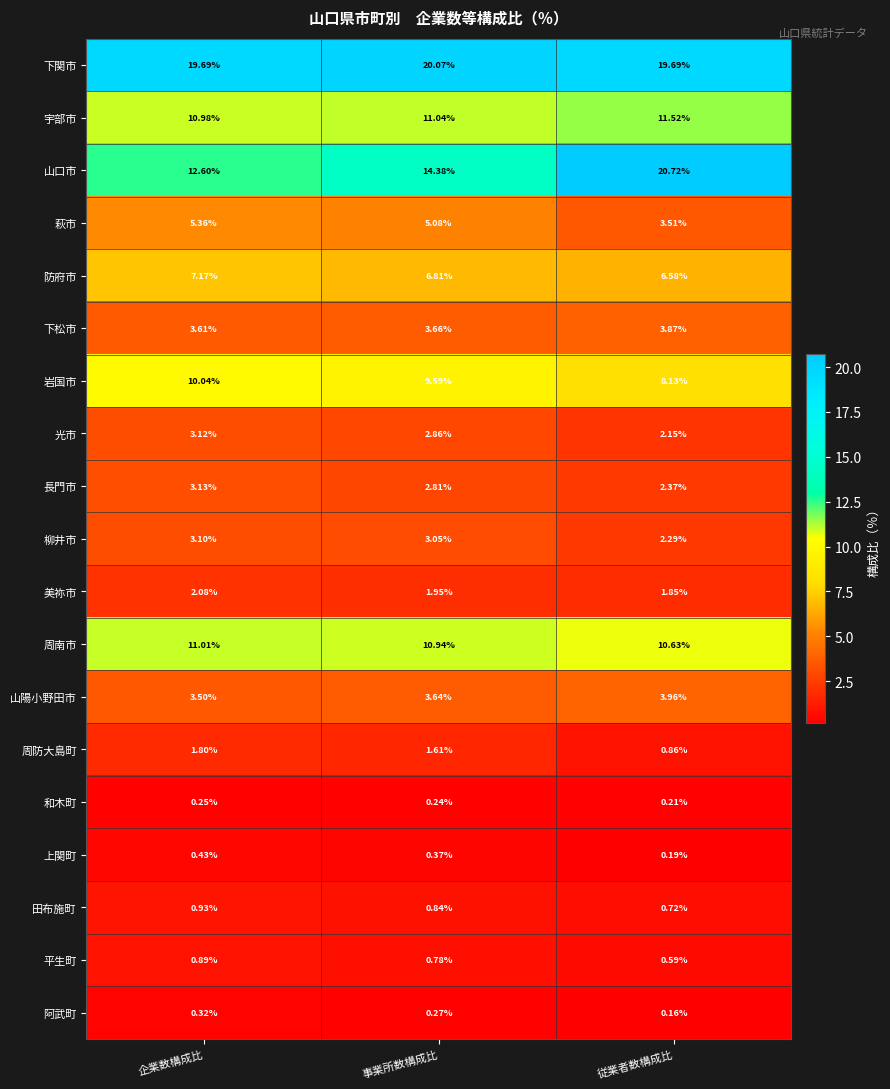

Which series has the largest range (max minus min)?

山口市